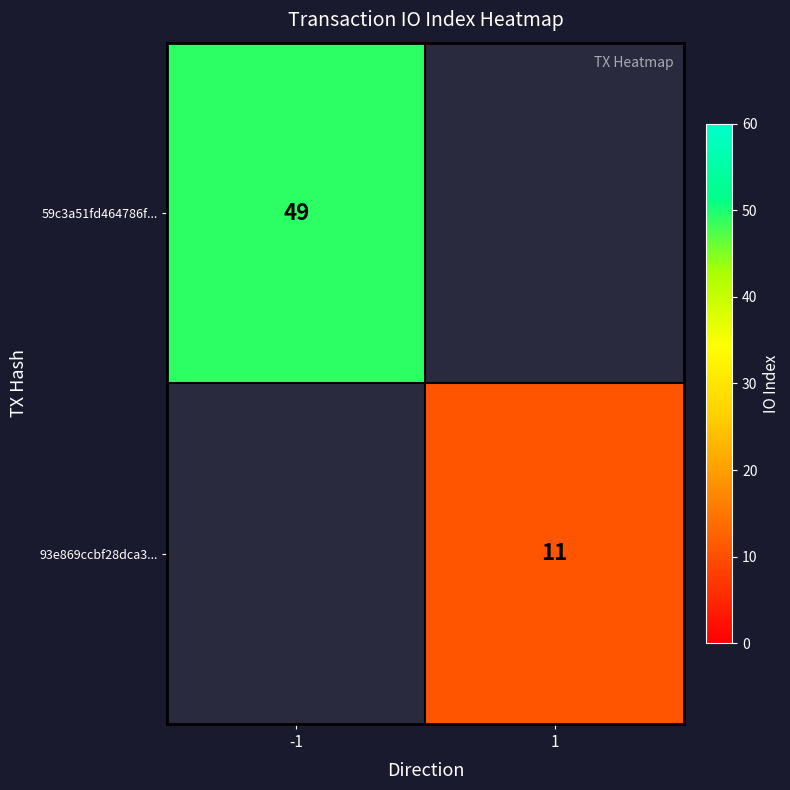

The 93e869ccbf28dca3... series shows 20 at 1. True or false?

False